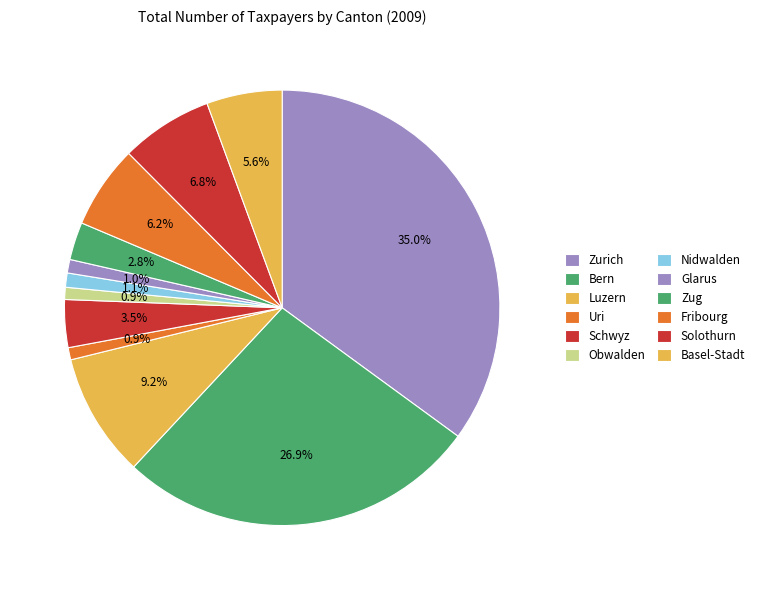

Count the number of slices in the pie.

12